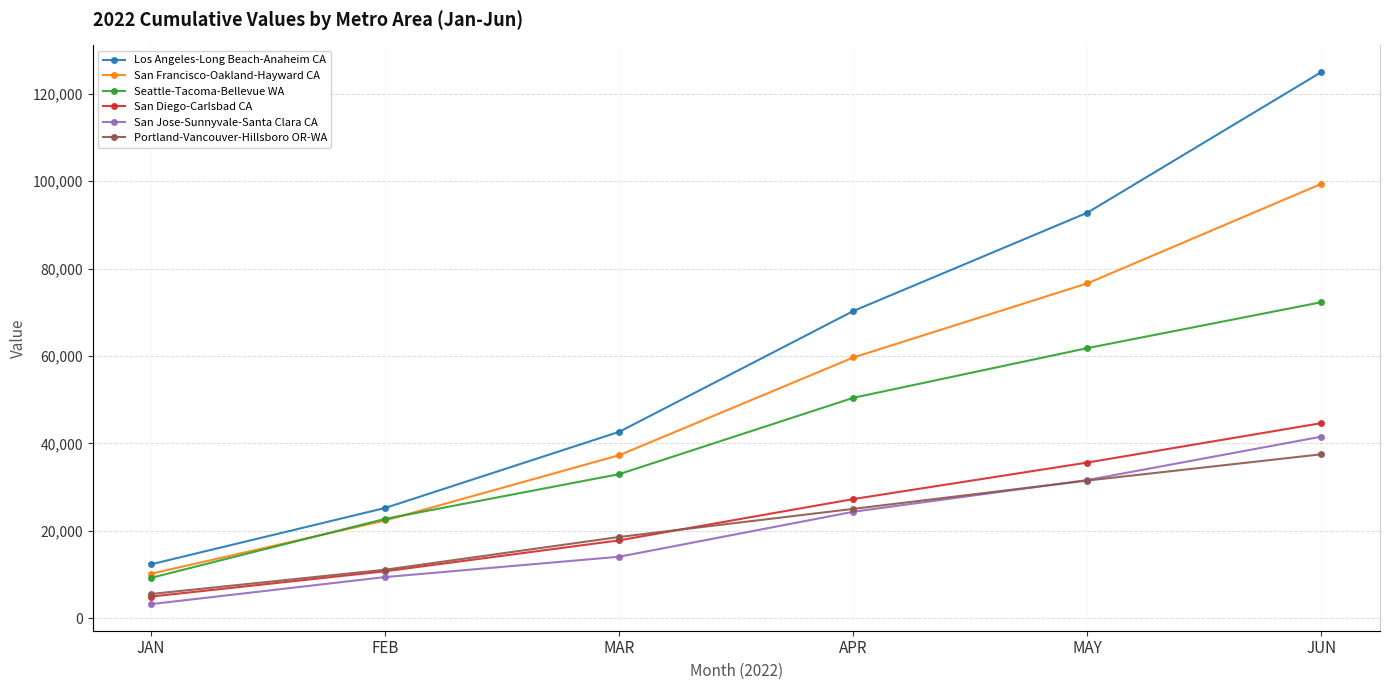

Is the value of San Jose-Sunnyvale-Santa Clara CA at MAR greater than the value of Portland-Vancouver-Hillsboro OR-WA at MAY?

No